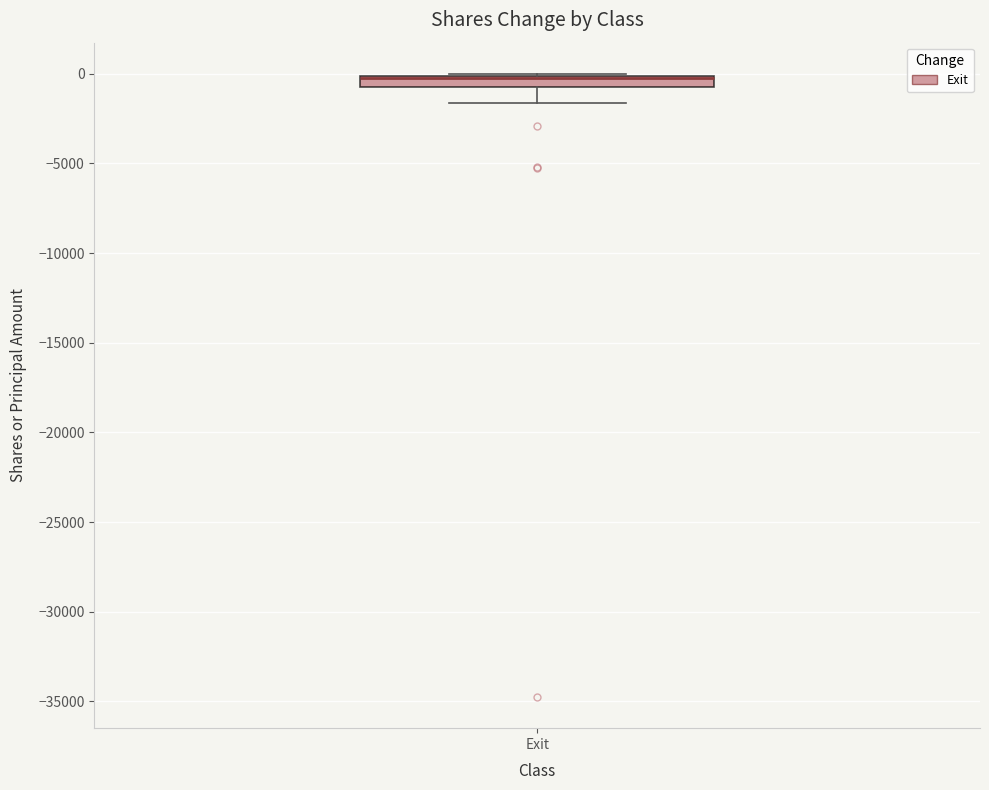

Where is the lower edge of the box for Exit on the y-axis? The values are not printed on the chart, so give them approximately, as read against the axis.

-500